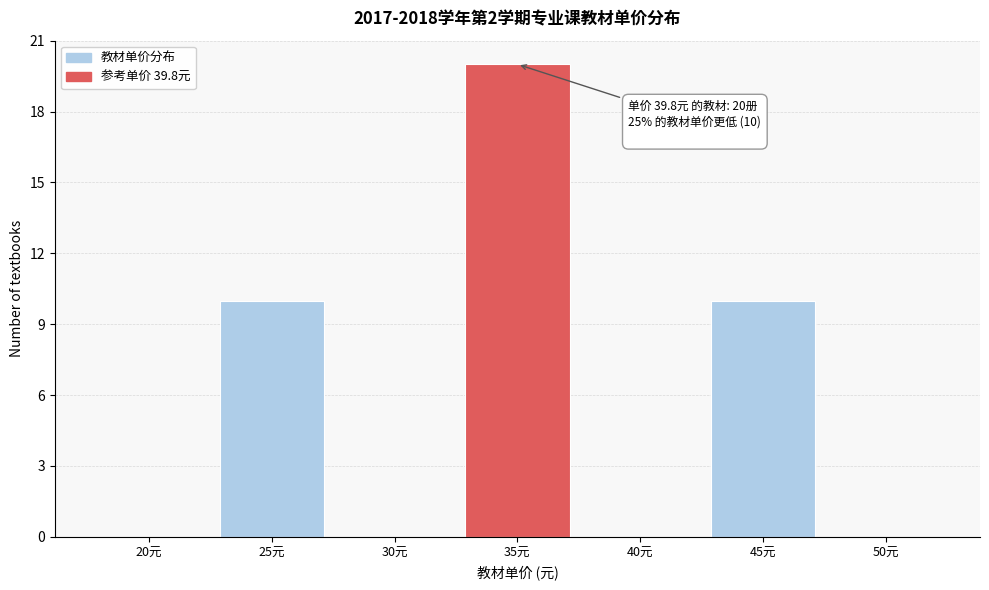

Reading left to right, what are all the values shown in this chart?

20元=0	25元=10	30元=0	35元=20	40元=0	45元=10	50元=0